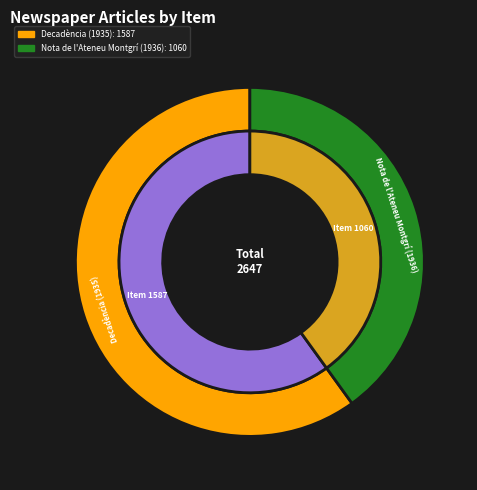

How many slices are in this pie chart?

2